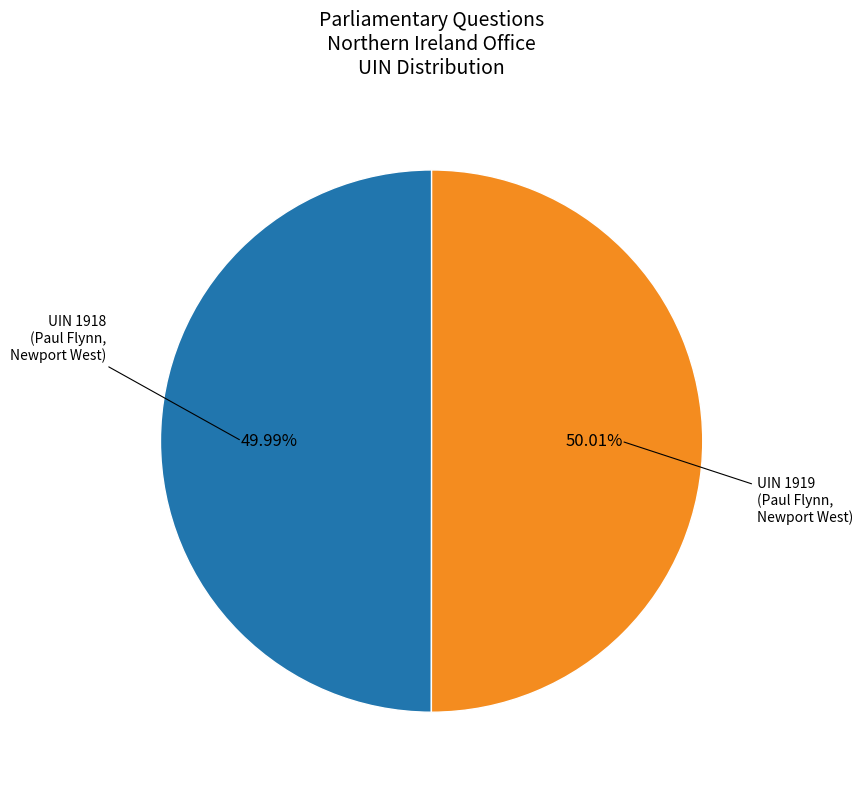

Count the number of slices in the pie.

2